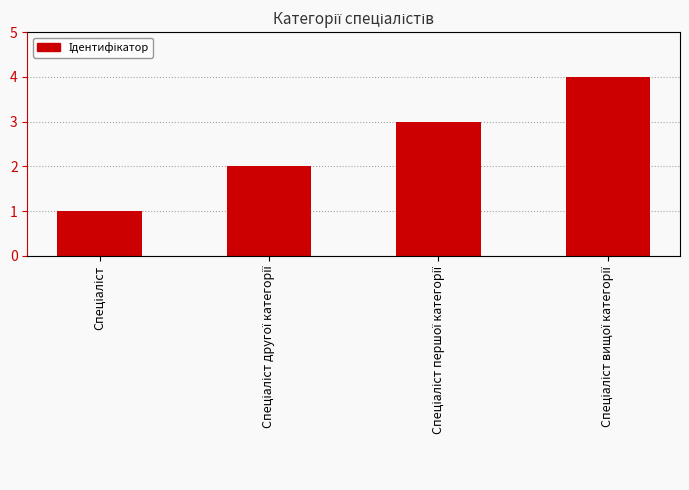

What is the sum of all values?

10